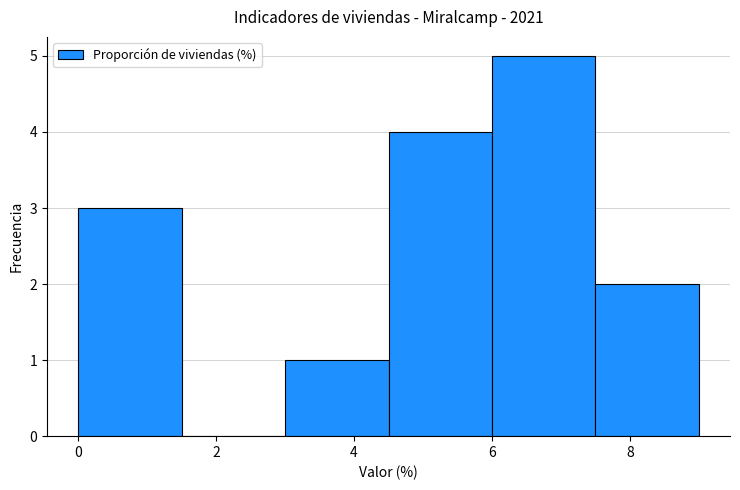

Reading left to right, list every bar in this chart as the range it spans on the x-axis followed by its height. Neither the bar edges nor the heights are printed on the chart, so give them approximately, as read against the axes.

0.0 to 1.5: 3
1.5 to 3.0: 0
3.0 to 4.5: 1
4.5 to 6.0: 4
6.0 to 7.5: 5
7.5 to 9.0: 2